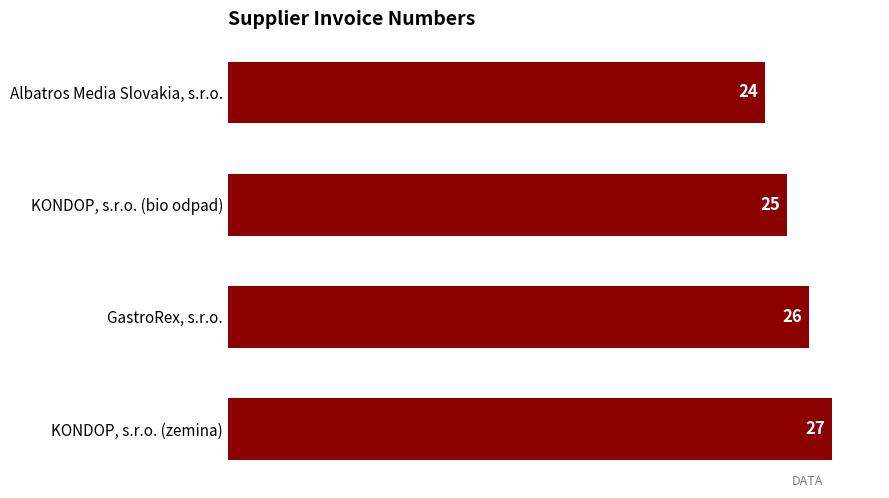

What is the difference between the maximum and minimum values?

3